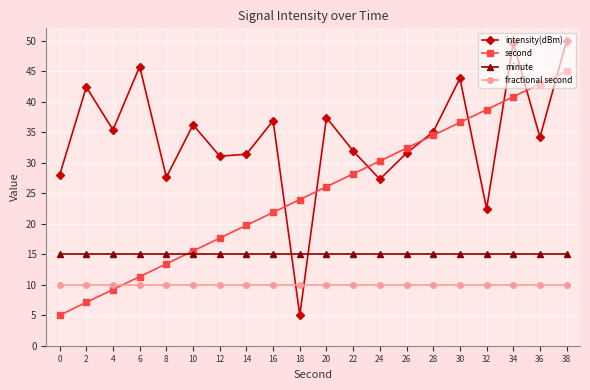

Is it true that minute equals 15.0 at 32?

True